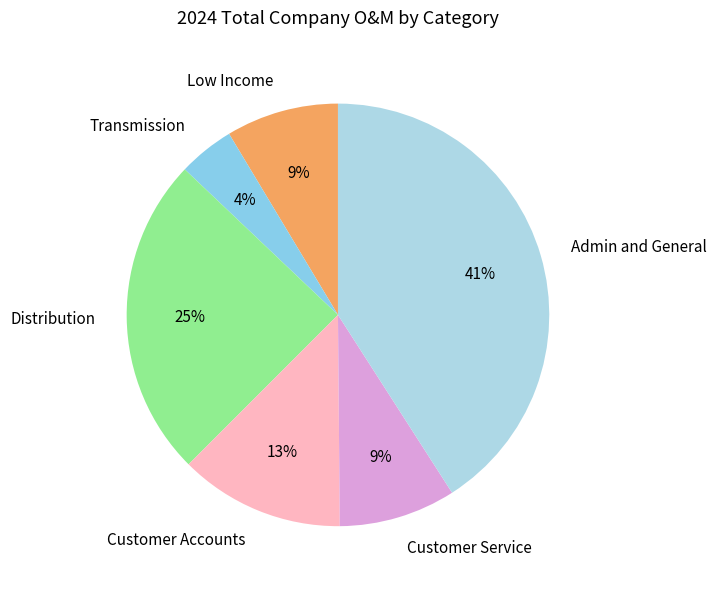

Does Low Income represent more than half of the total?

No